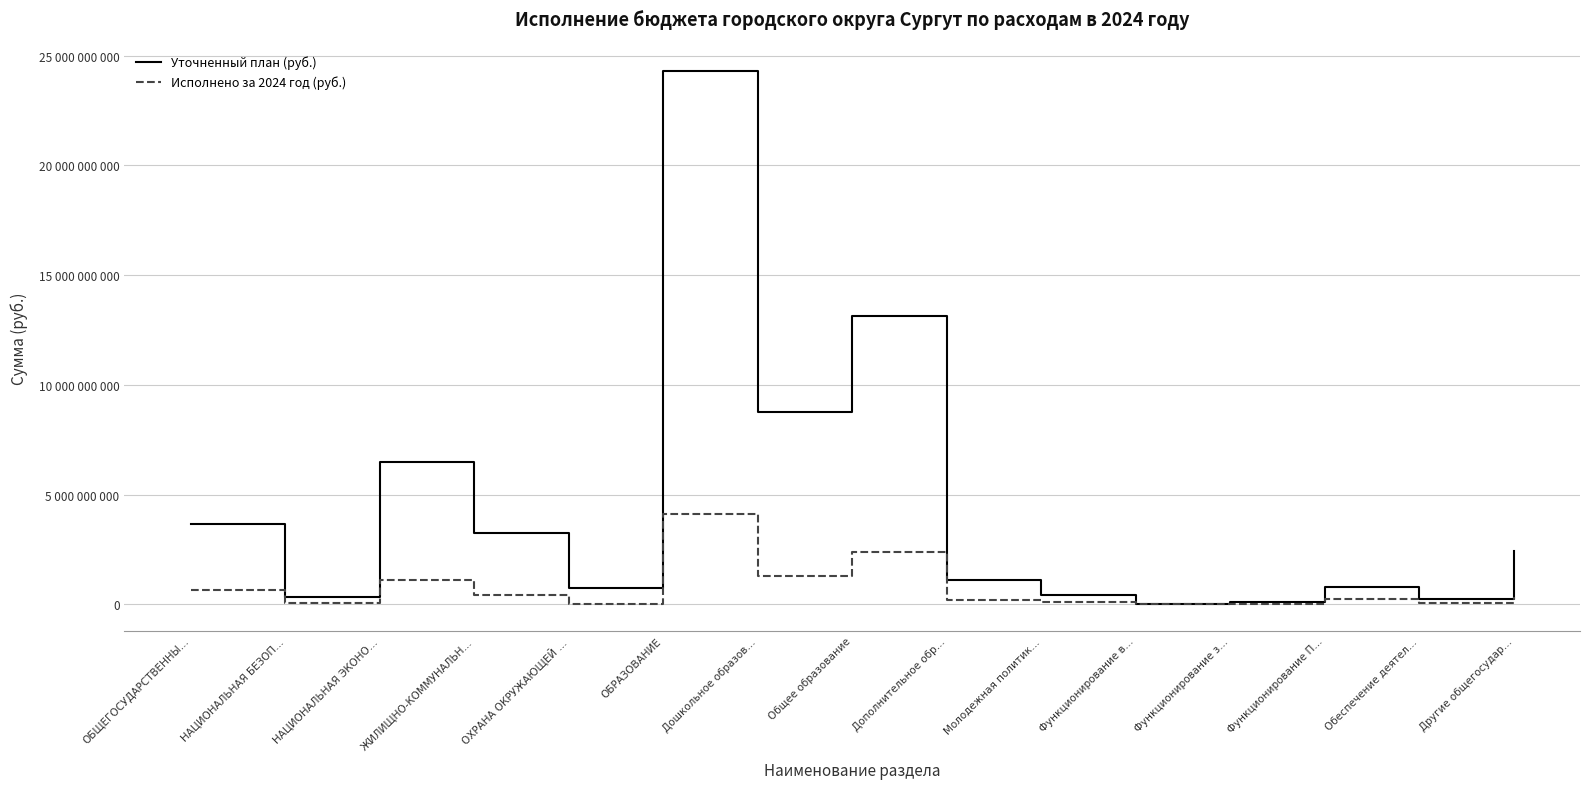

Is it true that Исполнено за 2024 год (руб.) equals 660802648.4 at ЖИЛИЩНО-КОММУНАЛЬН…?

False